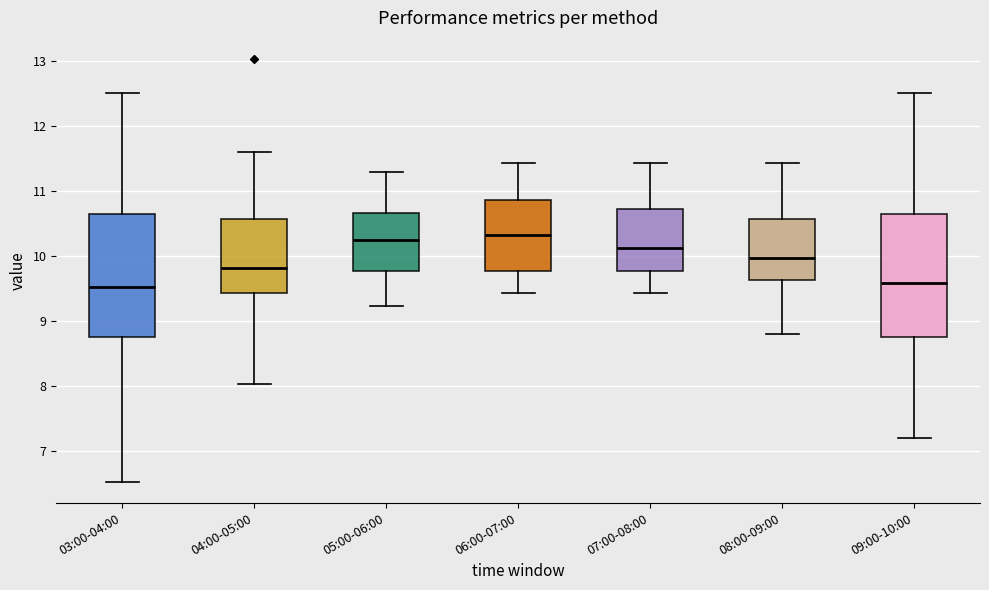

Reading left to right, read every box against the y-axis: the position of its median line, the range the box covers, and the ends of its whiskers. The values are not printed on the chart, so give them approximately, as read against the axis.

03:00-04:00: median 9.5, box 8.8 to 10.6, whiskers 6.5 to 12.5
04:00-05:00: median 9.8, box 9.4 to 10.6, whiskers 8.0 to 11.6
05:00-06:00: median 10.3, box 9.8 to 10.7, whiskers 9.2 to 11.3
06:00-07:00: median 10.3, box 9.8 to 10.9, whiskers 9.4 to 11.4
07:00-08:00: median 10.1, box 9.8 to 10.7, whiskers 9.4 to 11.4
08:00-09:00: median 10.0, box 9.6 to 10.6, whiskers 8.8 to 11.4
09:00-10:00: median 9.6, box 8.8 to 10.6, whiskers 7.2 to 12.5